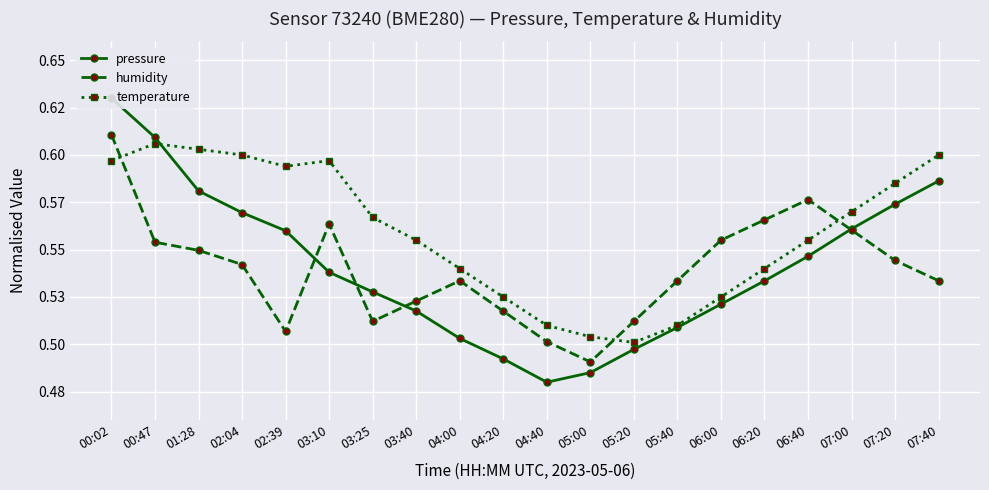

Is the value of pressure at 03:10 greater than the value of humidity at 02:04?

No